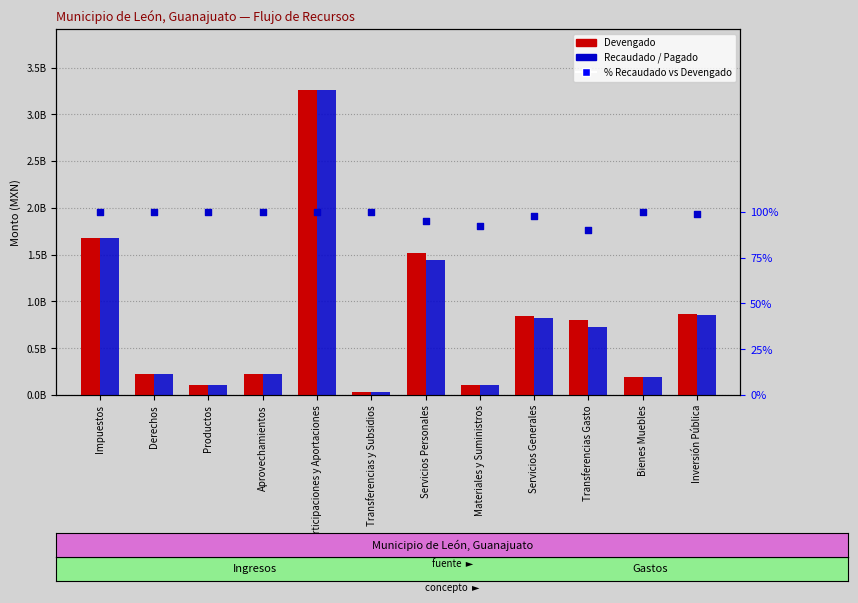

Which series has the largest total across all categories?

Devengado